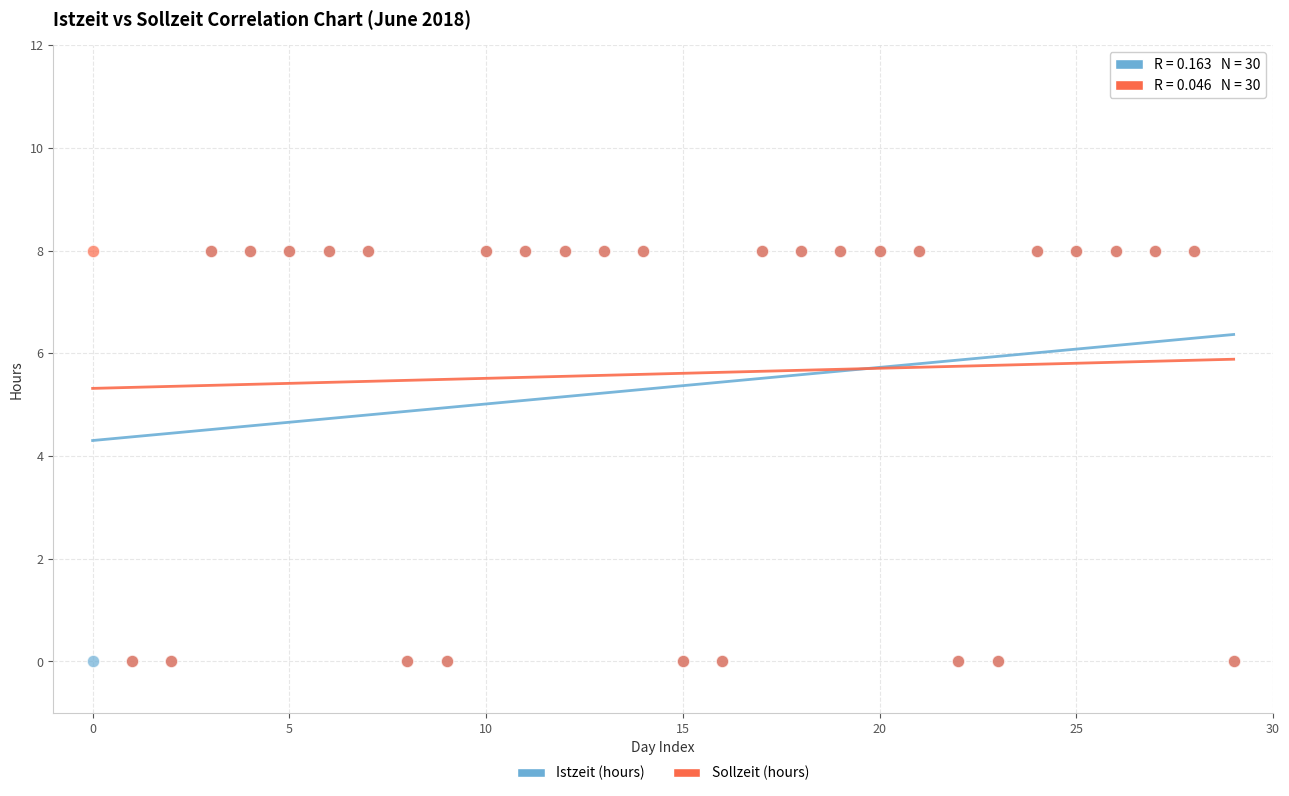

What are all the series names shown in the legend?

Istzeit (hours), Sollzeit (hours)